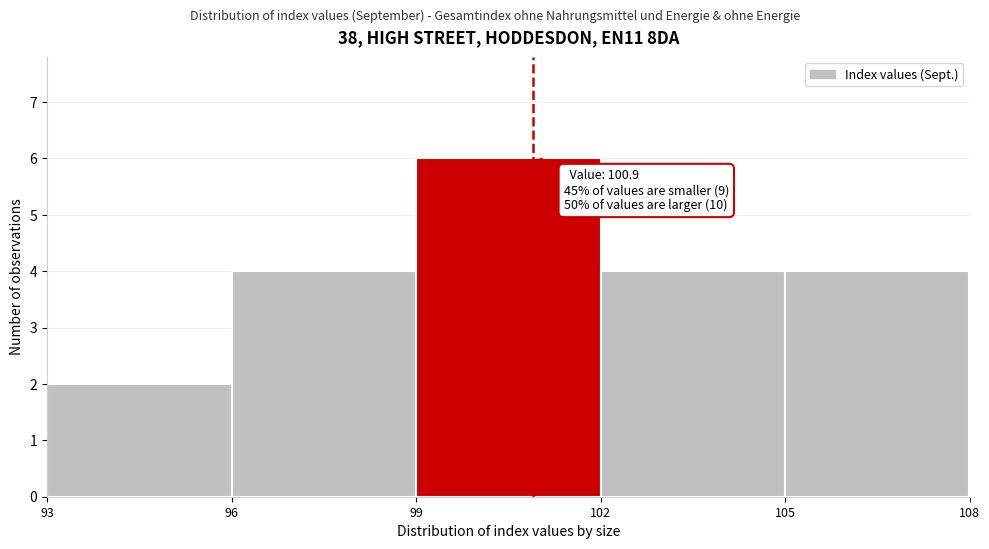

Which range on the x-axis has the tallest bar?

99 to 102